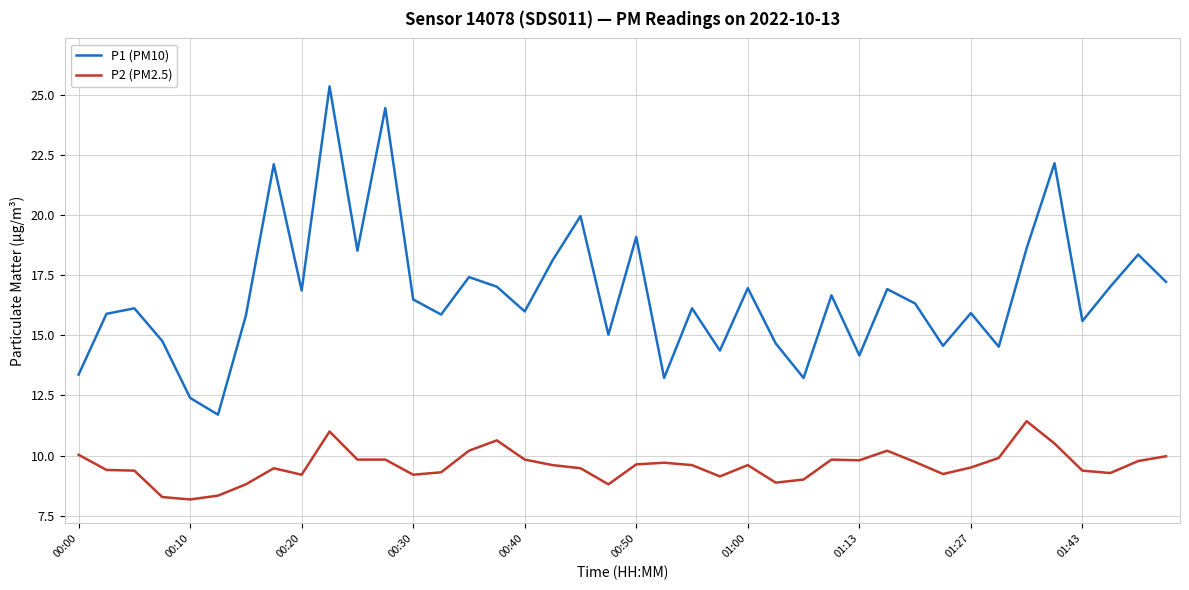

What is the maximum value shown in the chart?

25.4